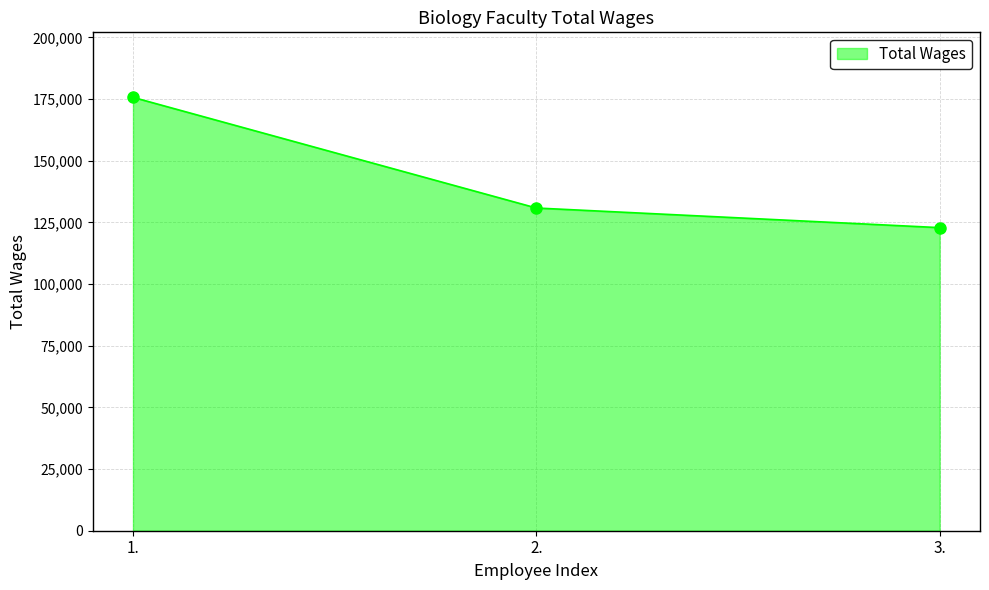

What is the label of the 1st point from the right?

3.